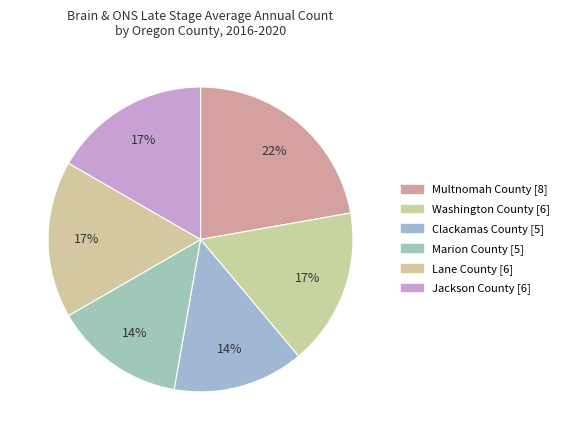

How many slices are in this pie chart?

6